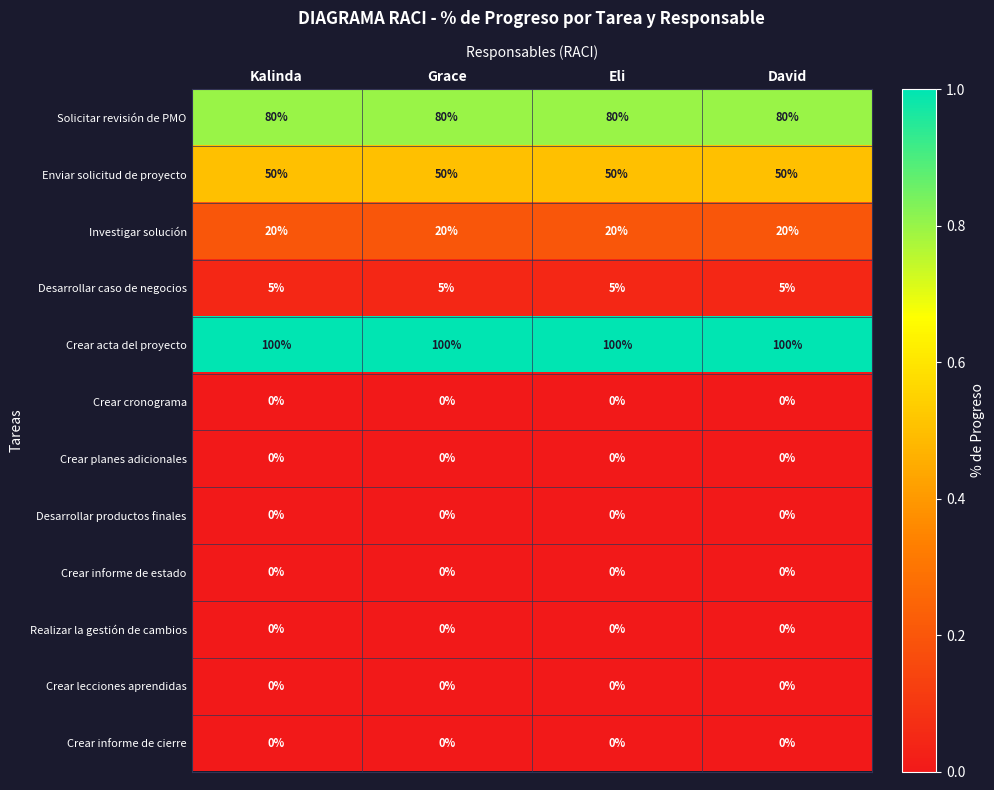

What is the sum of all Enviar solicitud de proyecto values?

200